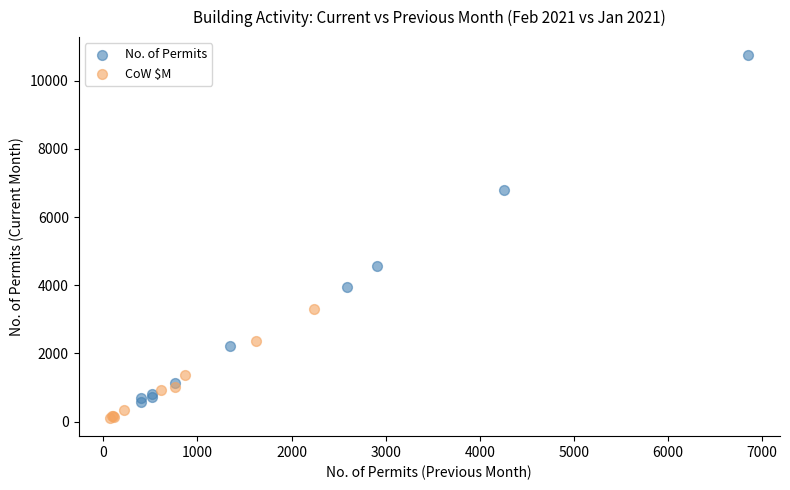

Which series contains the highest Y value?

No. of Permits